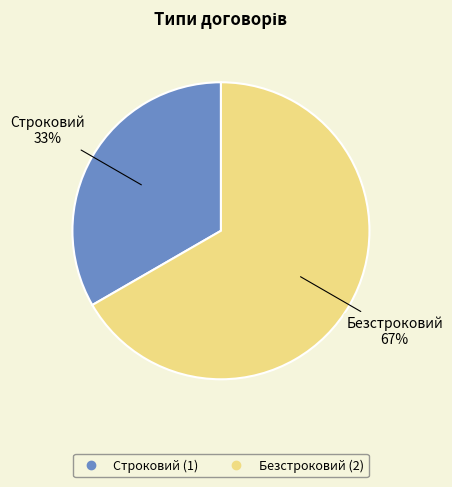

Do Строковий and Безстроковий together represent more than half of the pie?

Yes